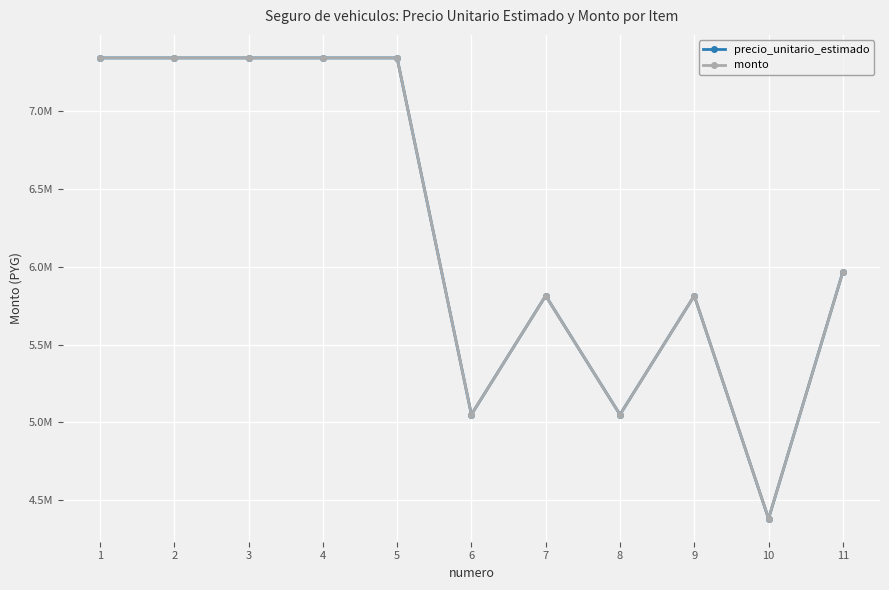

Rank the categories by monto value from lowest to highest.

10, 6, 8, 7, 9, 11, 1, 2, 3, 4, 5